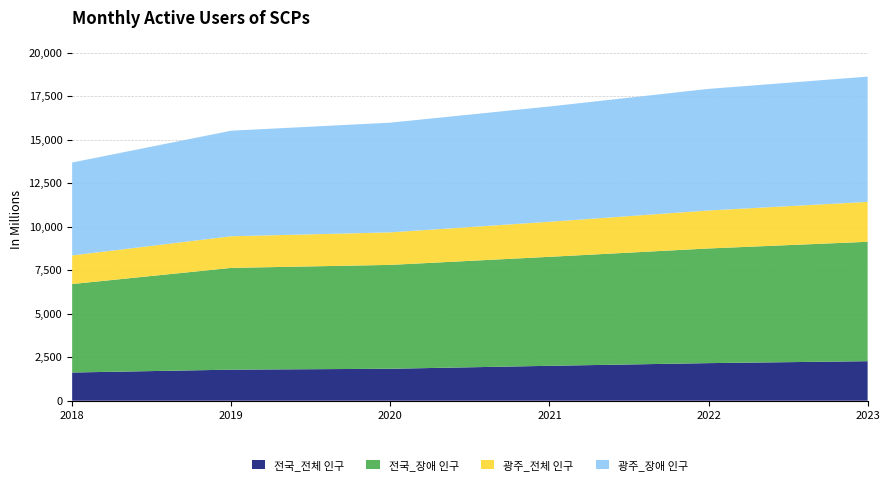

Reading right to left, transcribe all the data shown in this chart.

전국_전체 인구: 2270	2159	2005	1835	1784	1620
전국_장애 인구: 6859	6587	6260	5967	5846	5082
광주_전체 인구: 2292	2182	2015	1869	1817	1644
광주_장애 인구: 7196	6985	6621	6301	6064	5337